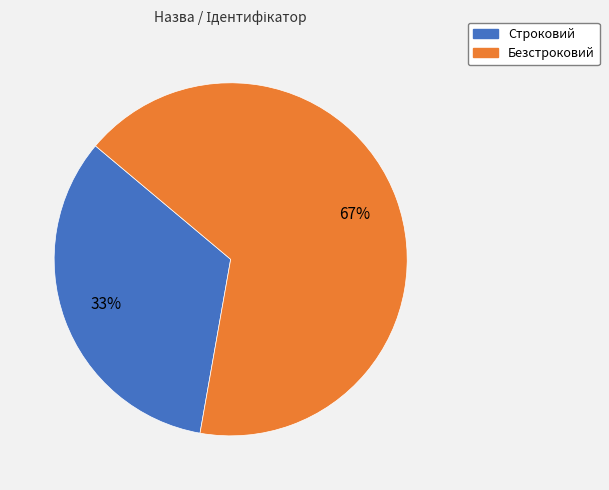

To the nearest percent, what portion does Строковий represent?

33%